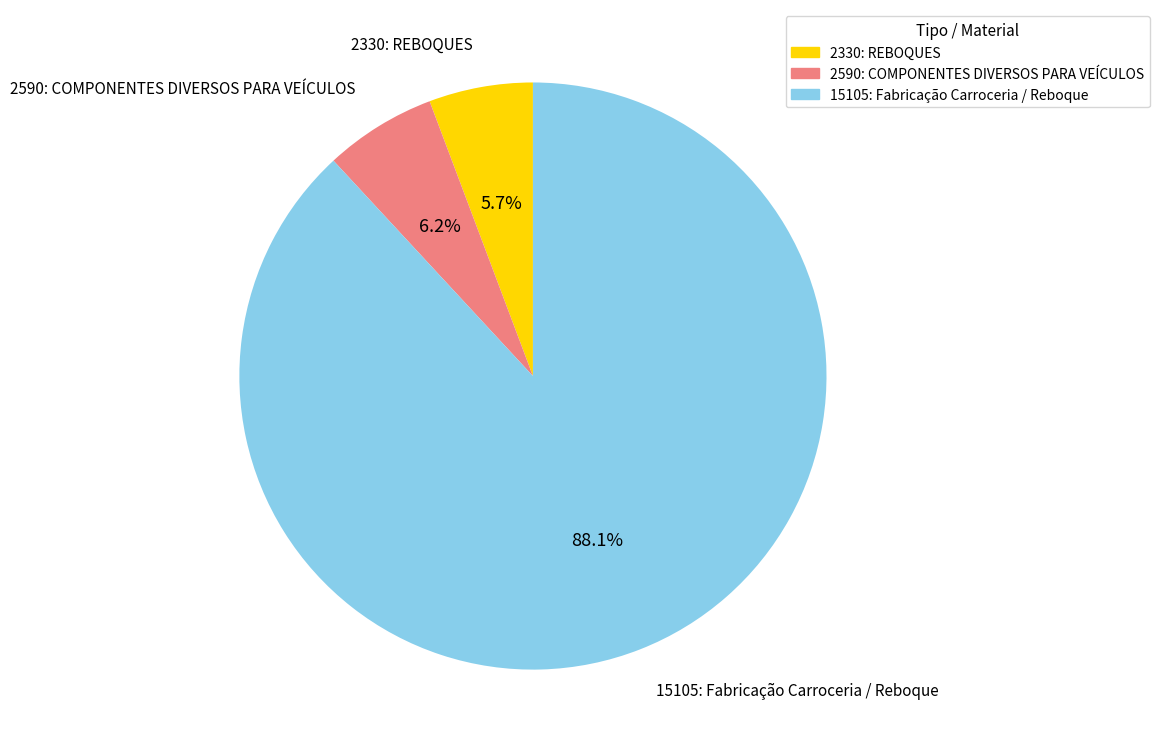

What is the ratio of the value at 2590: COMPONENTES DIVERSOS PARA VEÍCULOS to the value at 2330: REBOQUES?

1.1